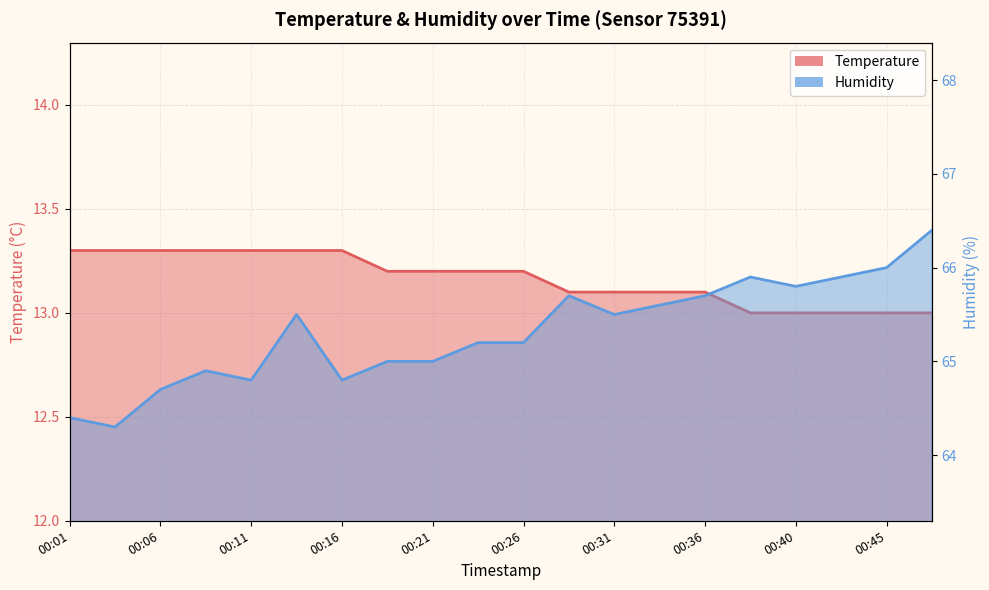

Is it true that Humidity equals 111.2 at 00:36?

False